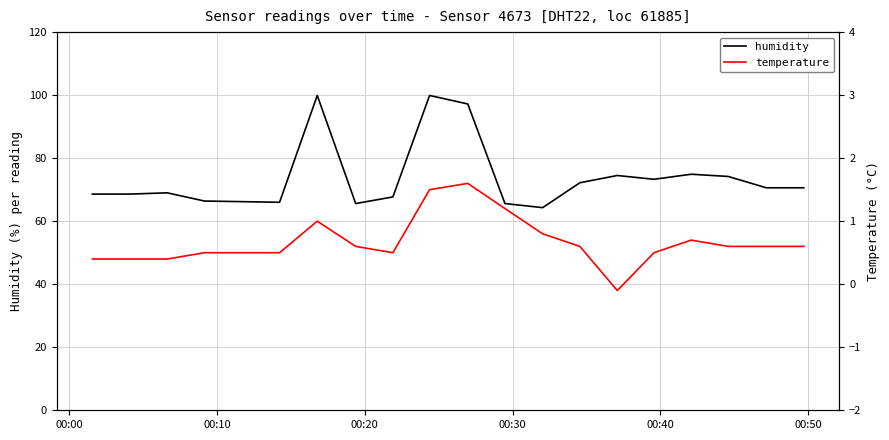

What is the sum of all temperature values?

13.4